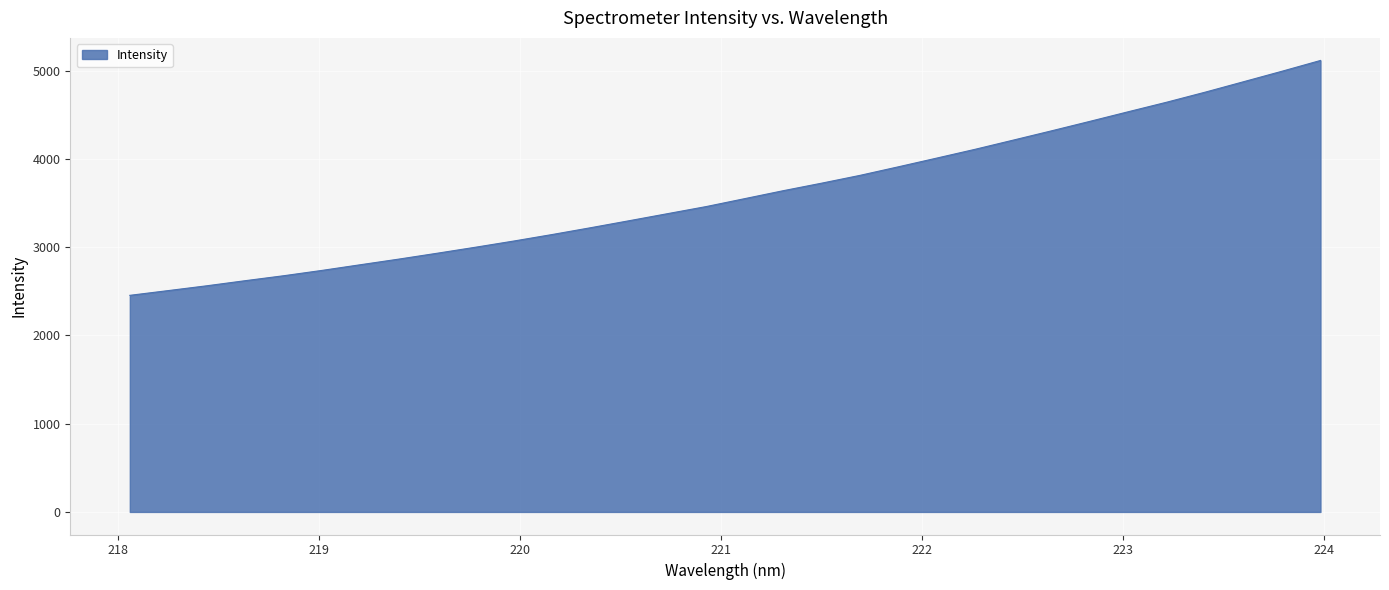

Does the chart display data point markers on the line(s)?

No